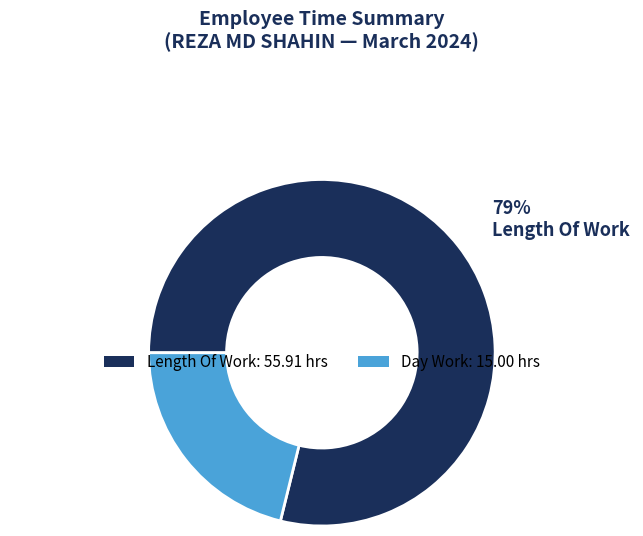

Is there any slice that represents more than half of the pie?

Yes